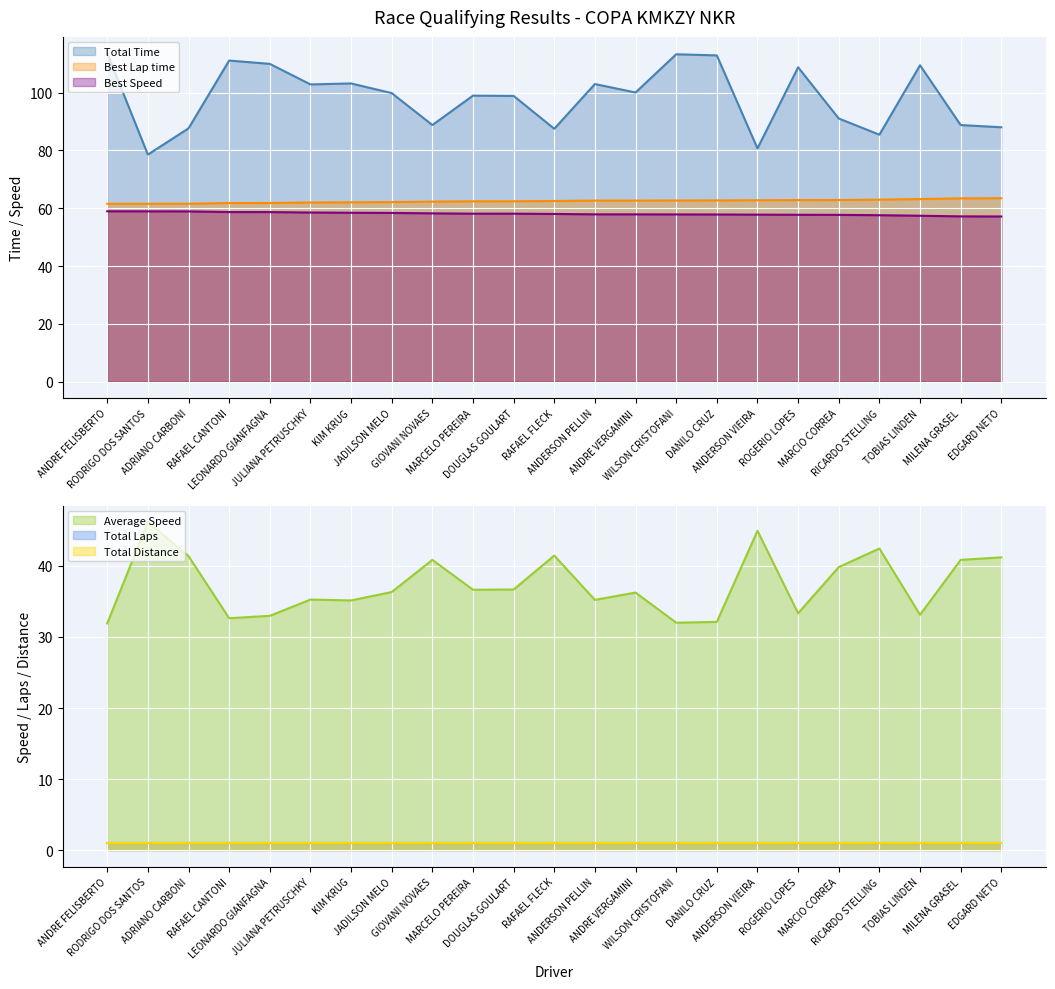

How many data points in Average Speed are less than 36?

10